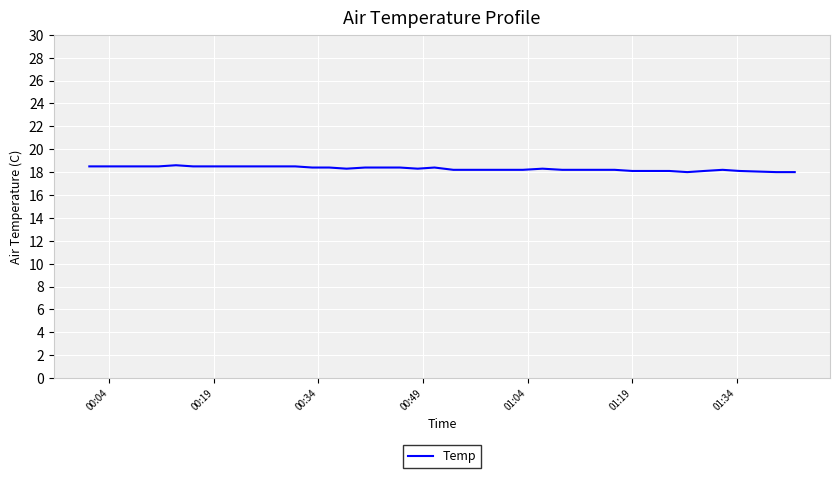

What is the maximum value shown in the chart?

18.6